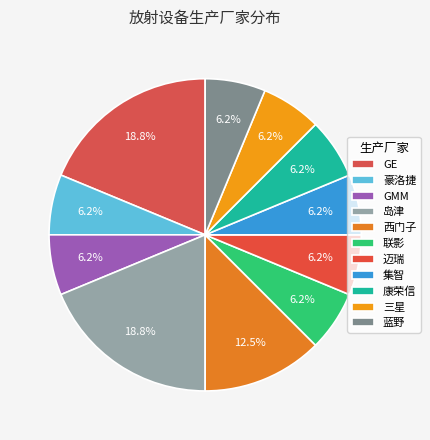

Rank the categories by value from highest to lowest.

GE, 岛津, 西门子, 豪洛捷, GMM, 联影, 迈瑞, 集智, 康荣信, 三星, 蓝野